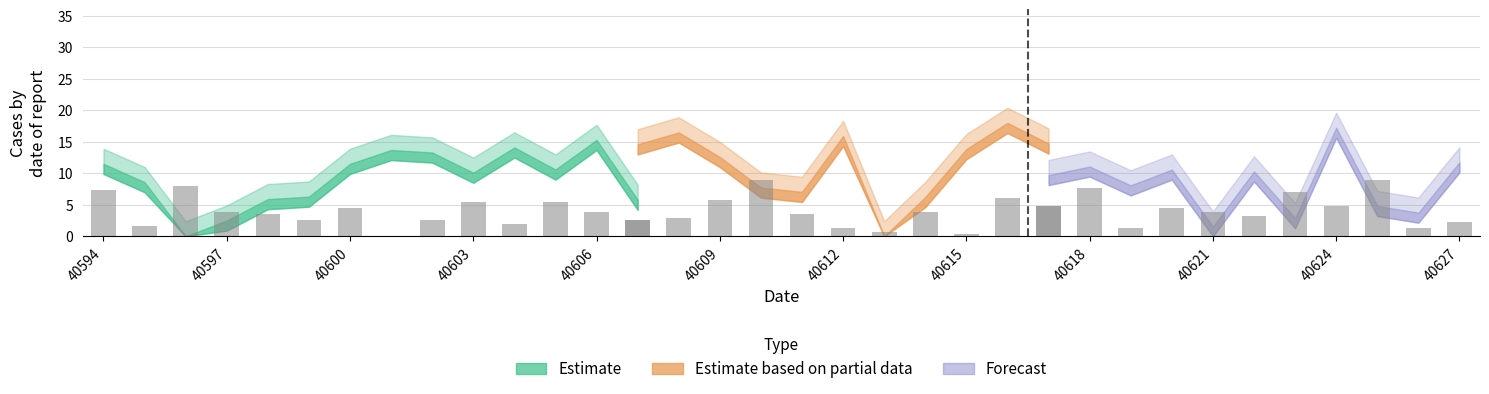

What is the difference between the maximum and second lowest values?

6.4